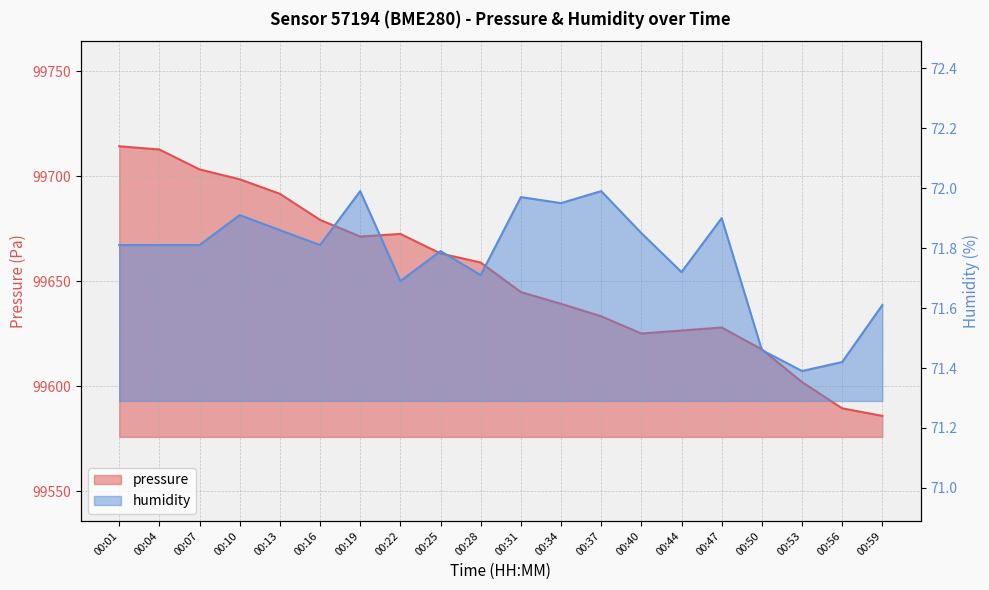

What is the difference between the humidity values at 00:13 and 00:31?

0.1